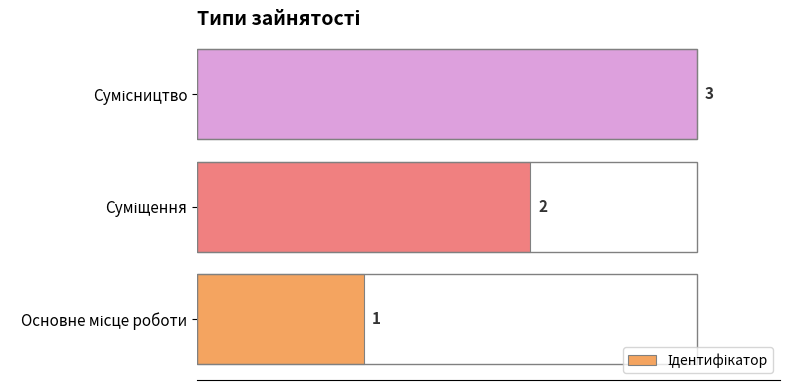

How many values are between 1 and 3?

3